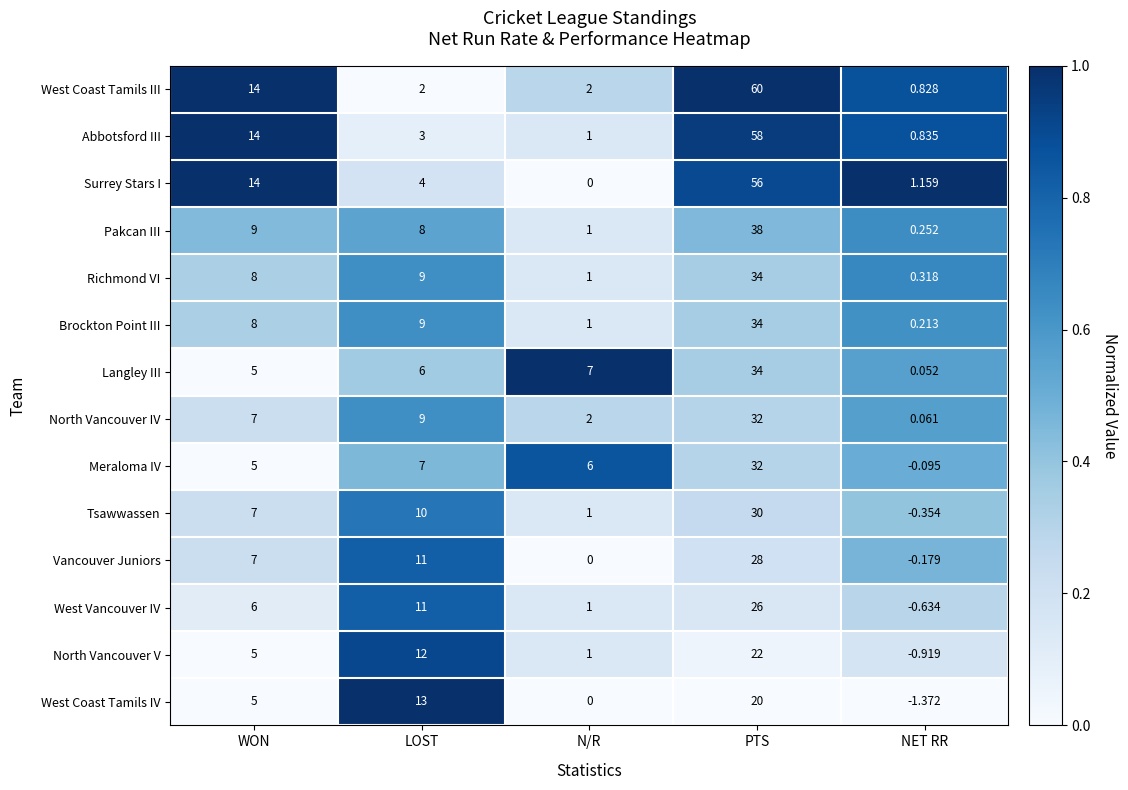

Which series has the widest spread of values?

West Coast Tamils III